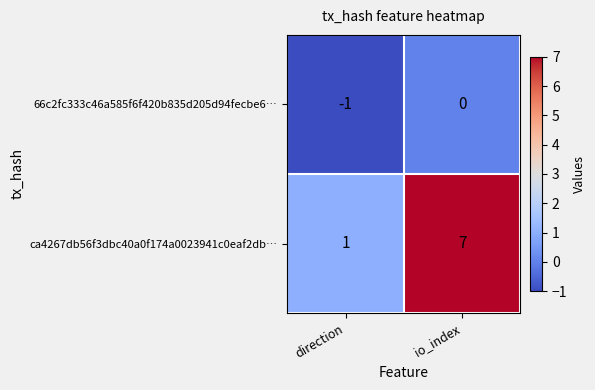

What is the difference between the maximum and minimum values in the ca4267db56f3dbc40a0f174a0023941c0eaf2db… series?

6